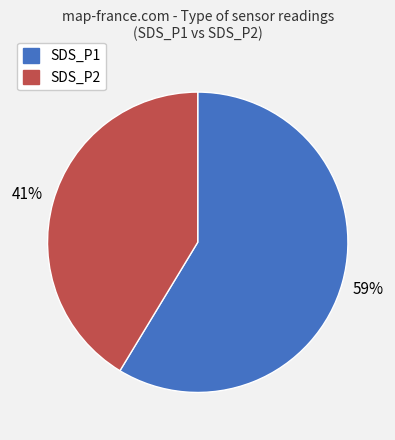

Combined, do SDS_P1 and SDS_P2 account for over 50%?

Yes